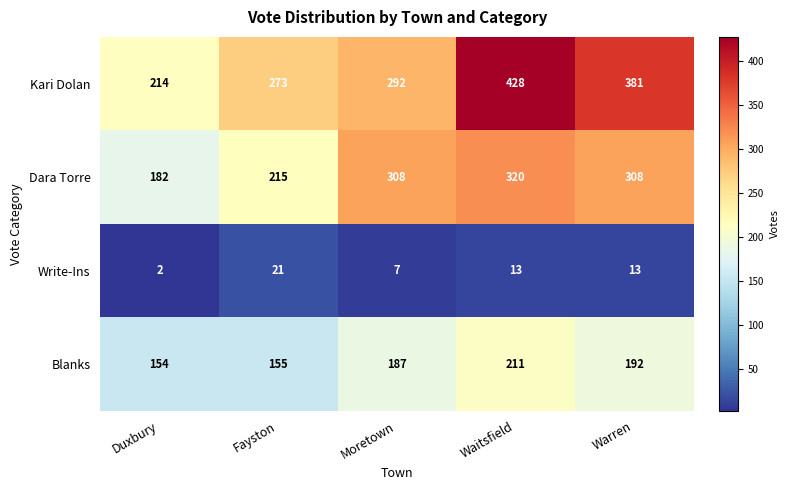

What is the difference between the maximum and second lowest values in the Kari Dolan series?

155